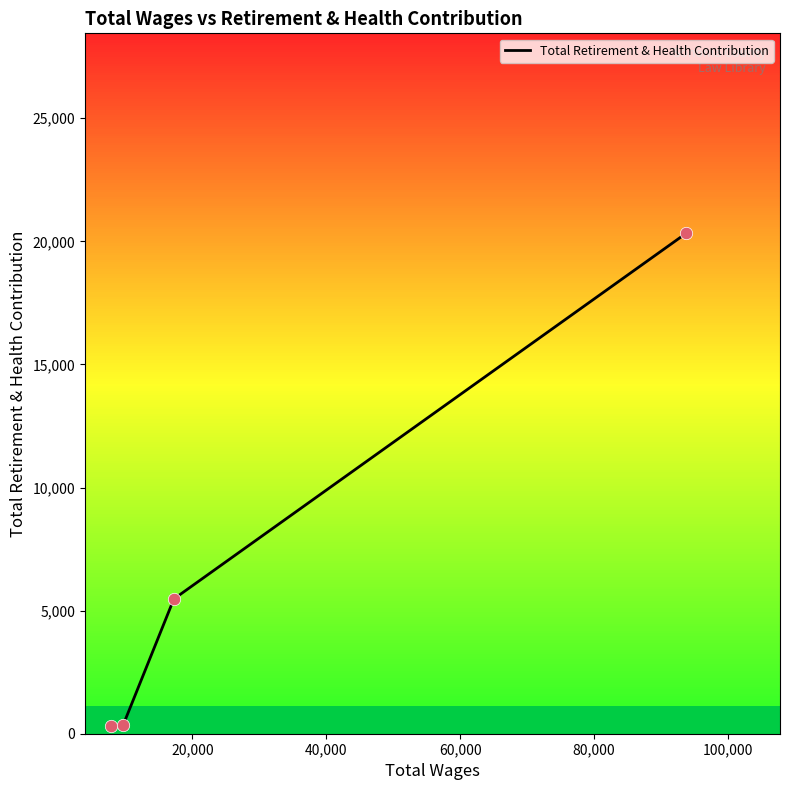

True or false: the data has more than 2 interior local peaks.

False